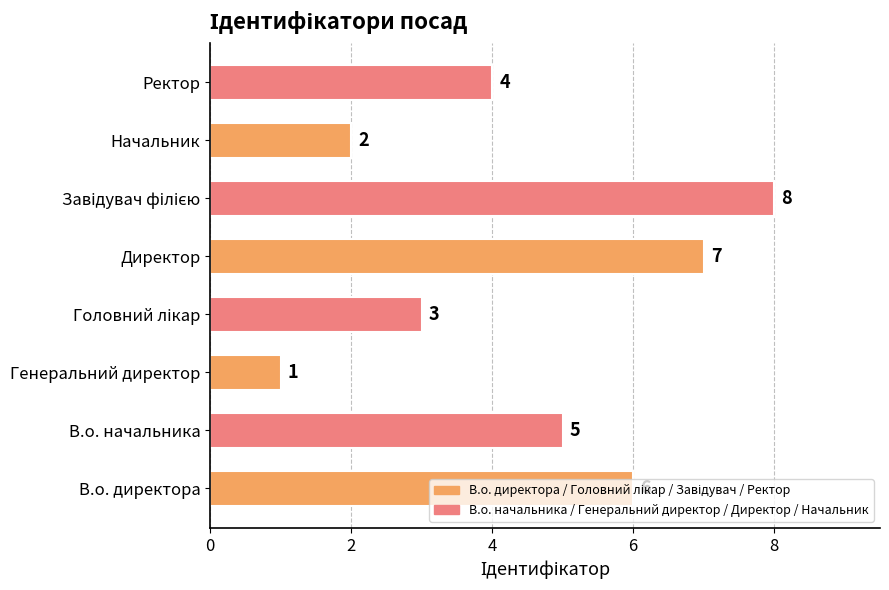

What is the ratio of the value at В.о. начальника to the value at Начальник?

2.5